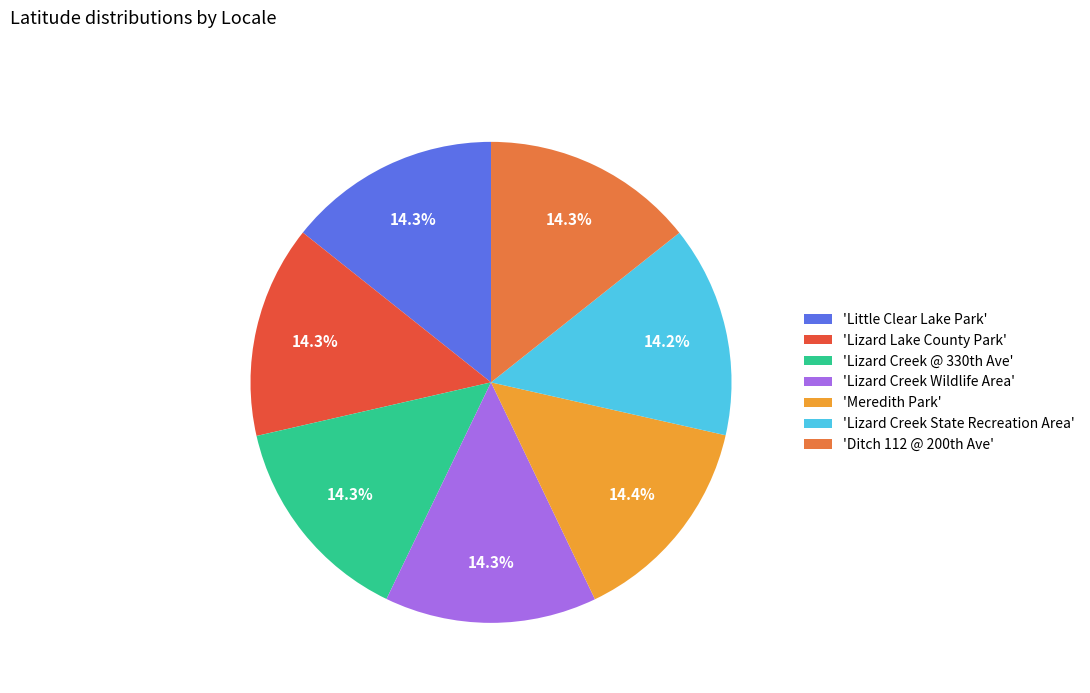

How much of the chart is everything except 'Lizard Lake County Park'?

85.7%